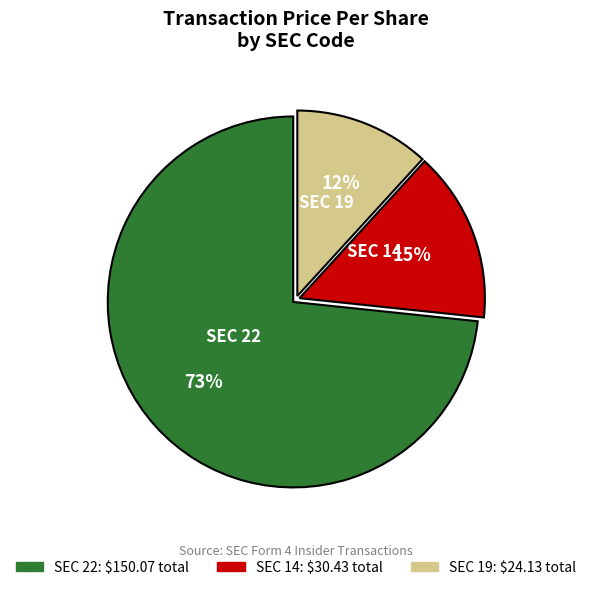

Do SEC 14 and SEC 22 together represent more than half of the pie?

Yes